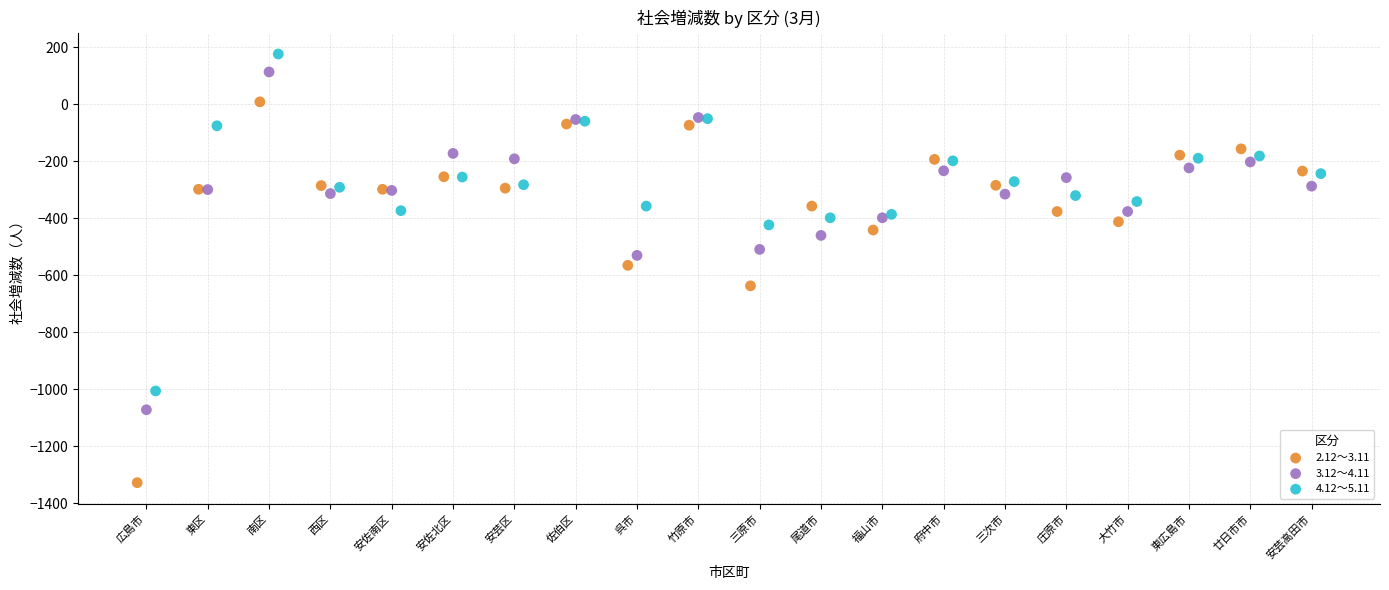

What are all the series names shown in the legend?

2.12～3.11, 3.12～4.11, 4.12～5.11